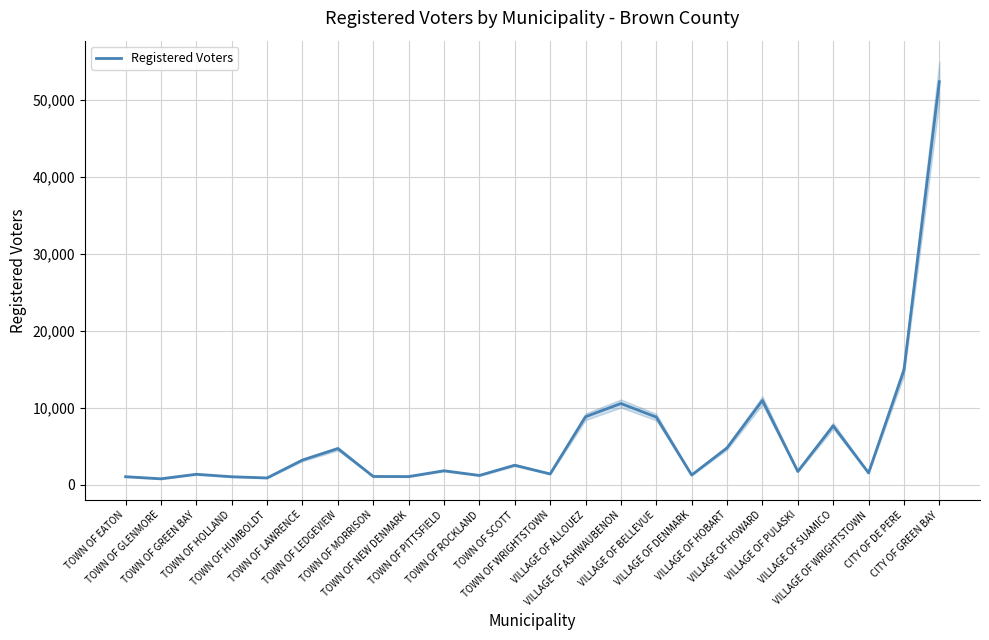

Where is the first local maximum?

TOWN OF GREEN BAY